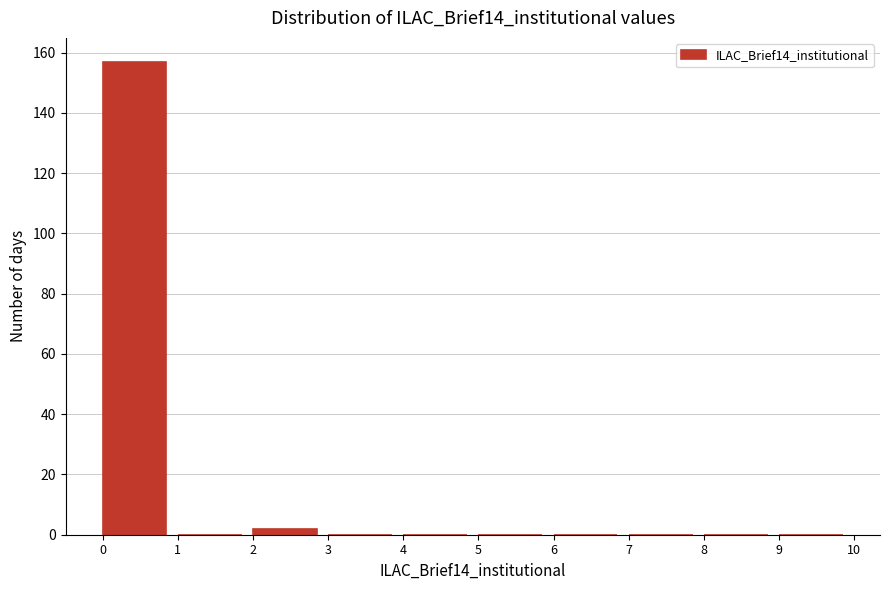

Reading left to right, list every bar in this chart as the range it spans on the x-axis followed by its height. The values are not printed on the chart, so give them approximately, as read against the axis.

0 to 1: 158
1 to 2: 0
2 to 3: 2
3 to 4: 0
4 to 5: 0
5 to 6: 0
6 to 7: 0
7 to 8: 0
8 to 9: 0
9 to 10: 0